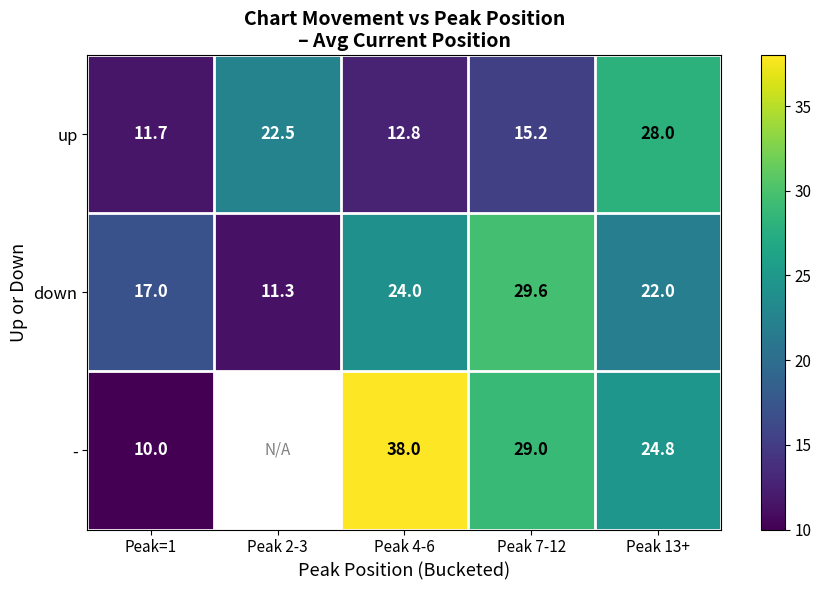

Where does the up series first go above 15?

Peak 2-3